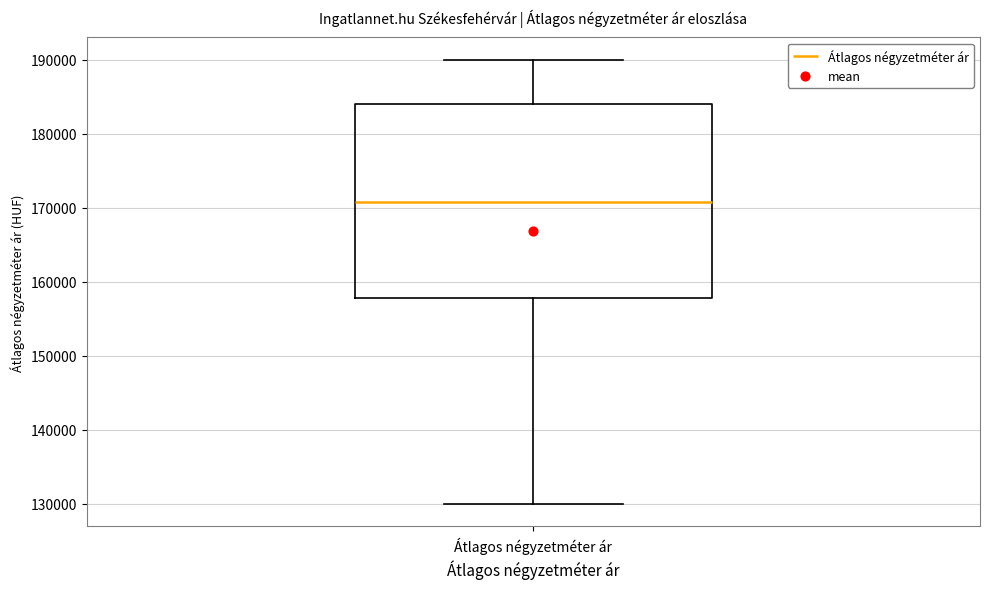

Read this box plot against the y-axis: the position of the median line, the range covered by the box, and the ends of both whiskers. The values are not printed on the chart, so give them approximately, as read against the axis.

median 171000, box 158000 to 184000, whiskers 130000 to 190000